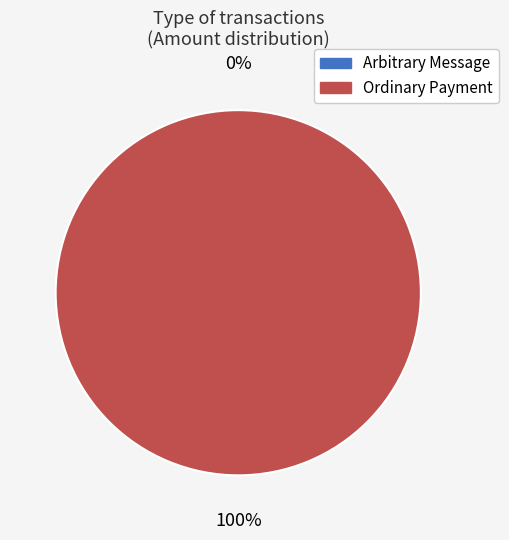

To the nearest percent, what is the combined percentage of Arbitrary Message and Ordinary Payment?

100%